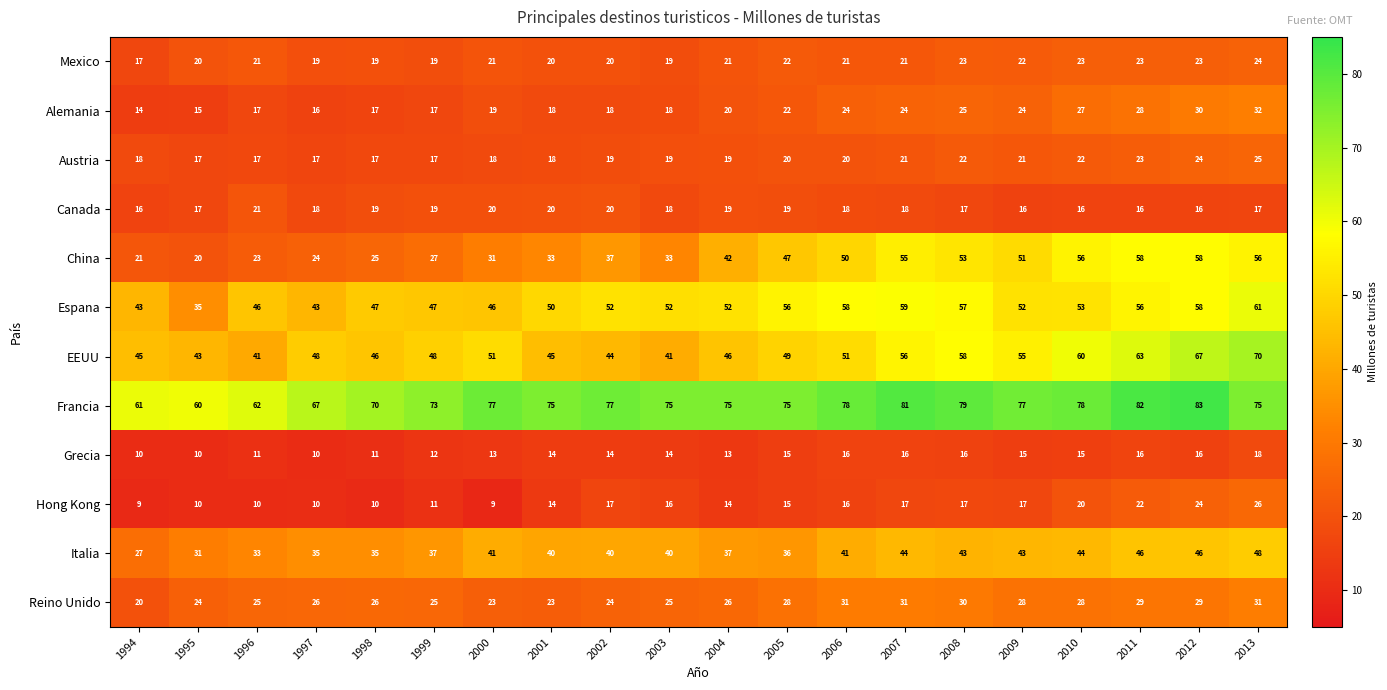

What is the difference between the highest and lowest values at 2007?

65